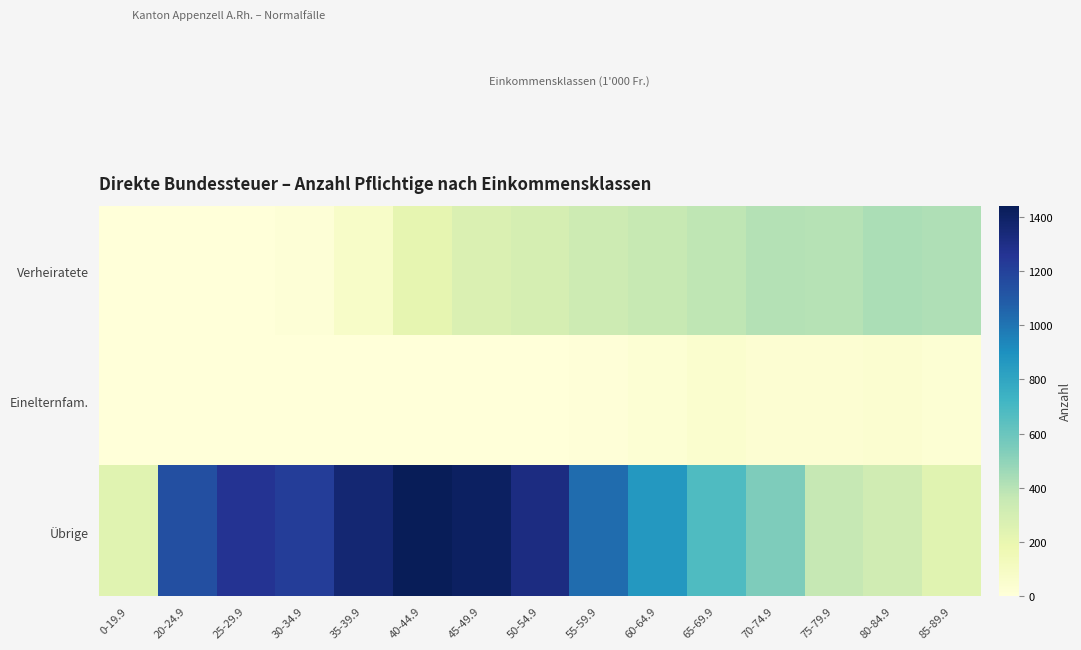

Between 25-29.9 and 50-54.9, which is larger?

50-54.9